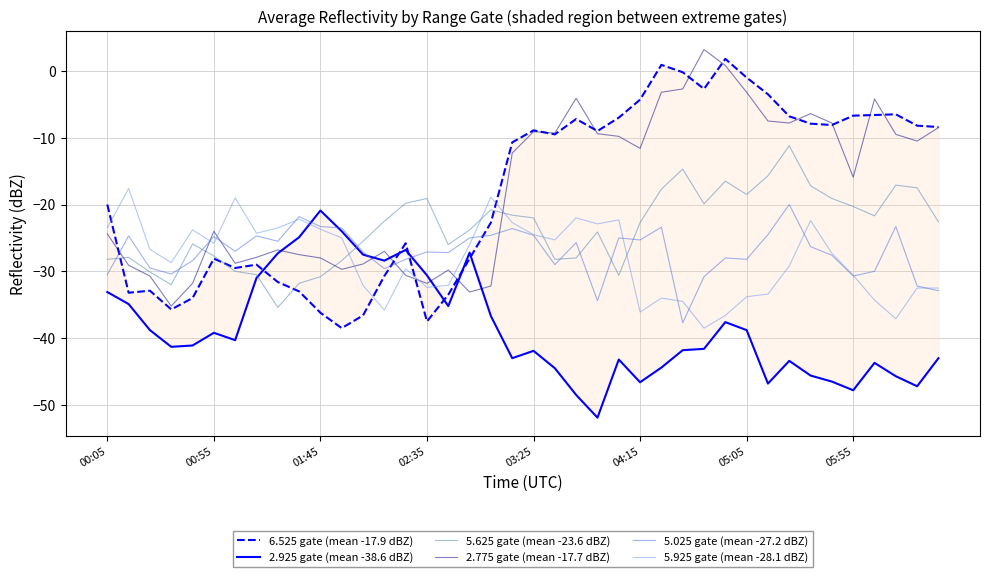

What is the value of the 5.625 gate (mean -23.6 dBZ) point at the 10th from the left?

-31.8